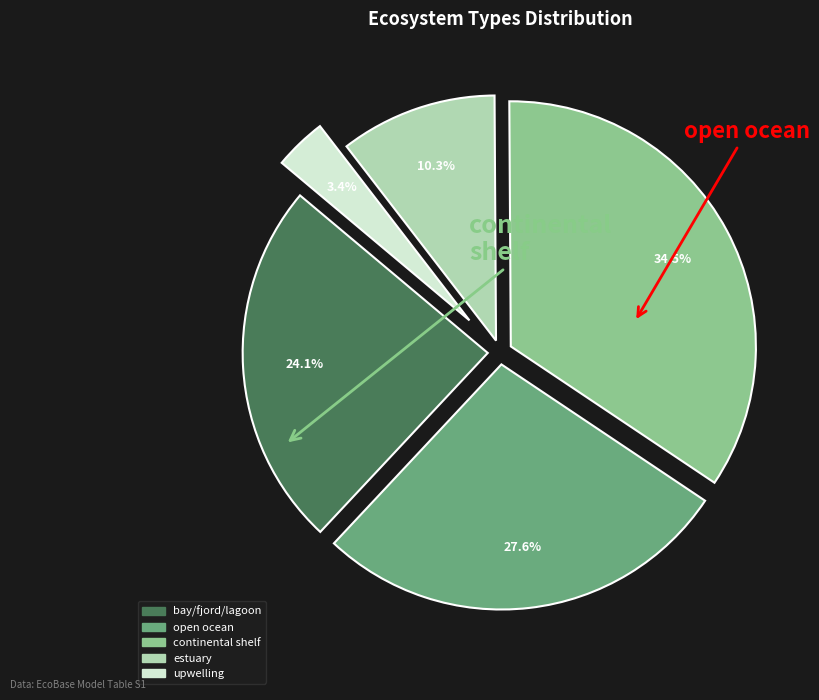

Rank the categories by value from lowest to highest.

upwelling, estuary, bay/fjord/lagoon, open ocean, continental shelf